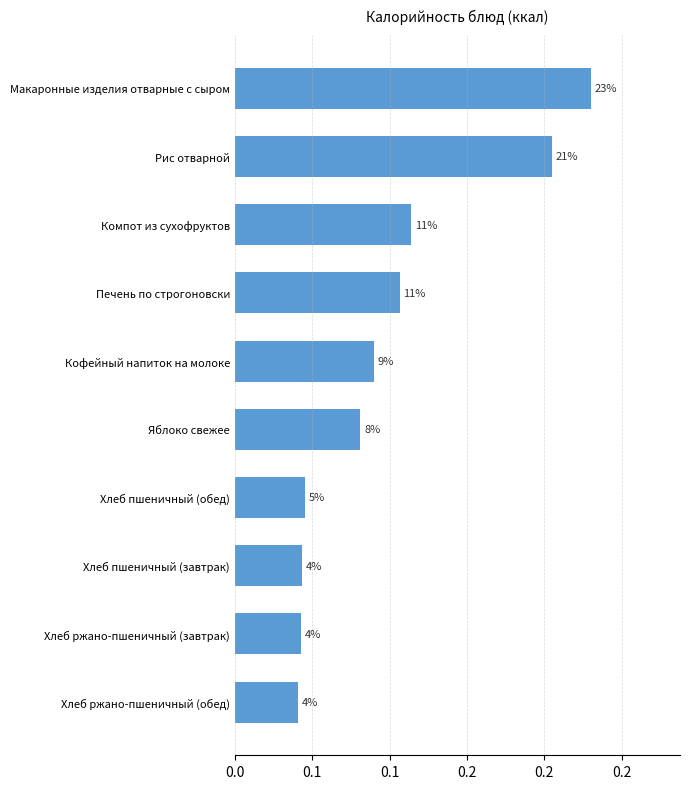

What is the sum of all values?

1.0